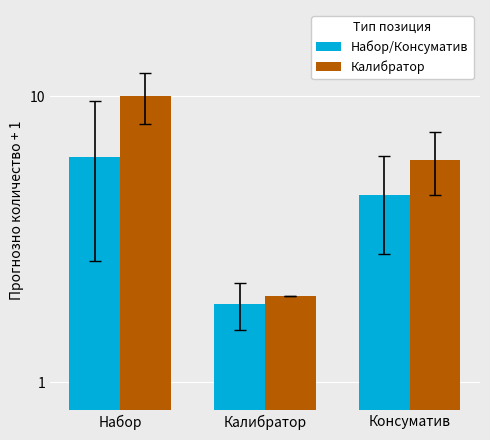

Count the number of data series in this chart.

2